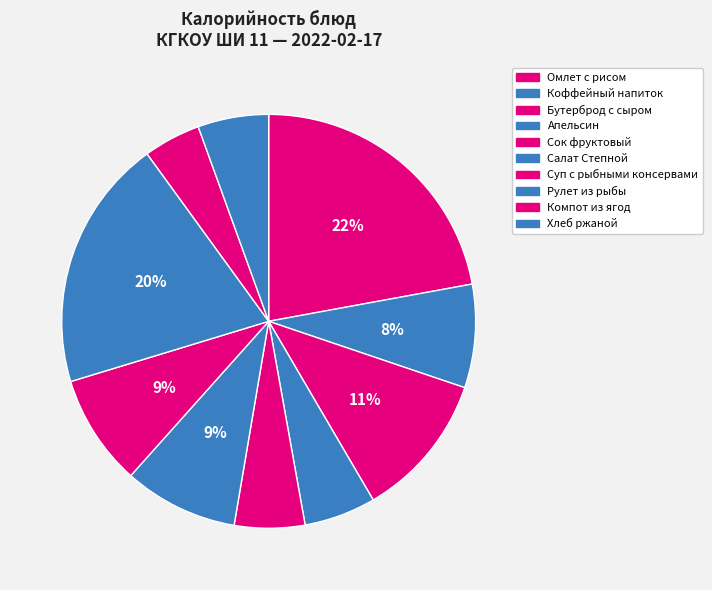

Is Рулет из рыбы the majority of the pie?

No